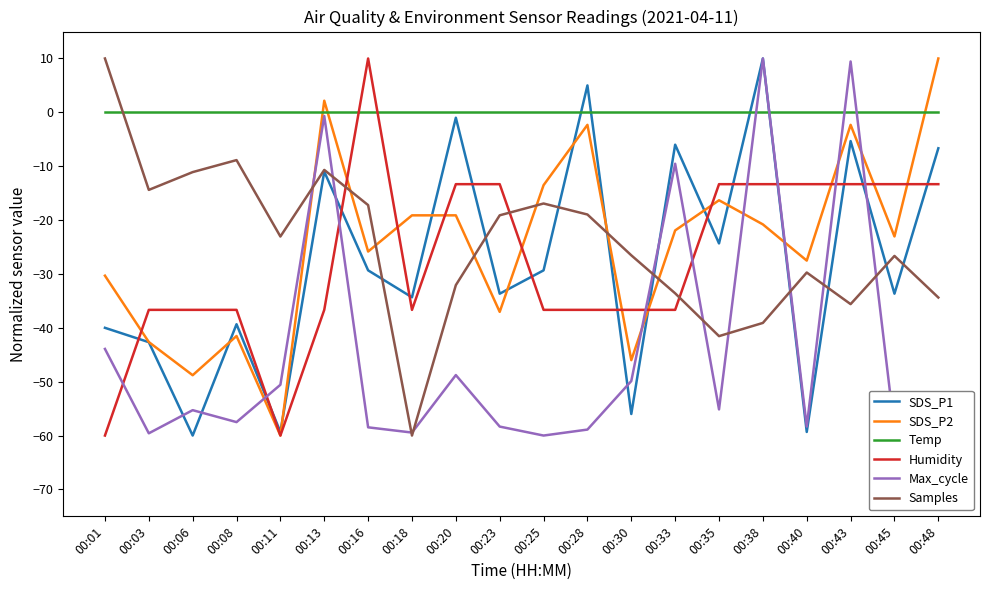

Where is the first local minimum for SDS_P2?

00:06